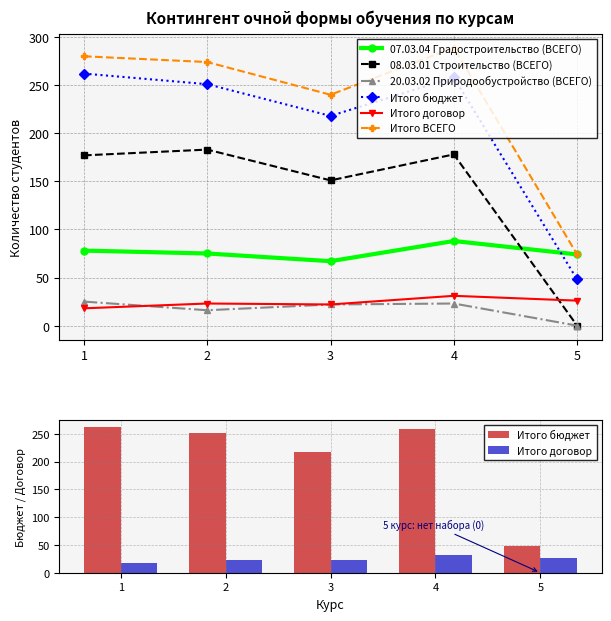

What is the value of the Итого договор bar at the 5th from the left?

26